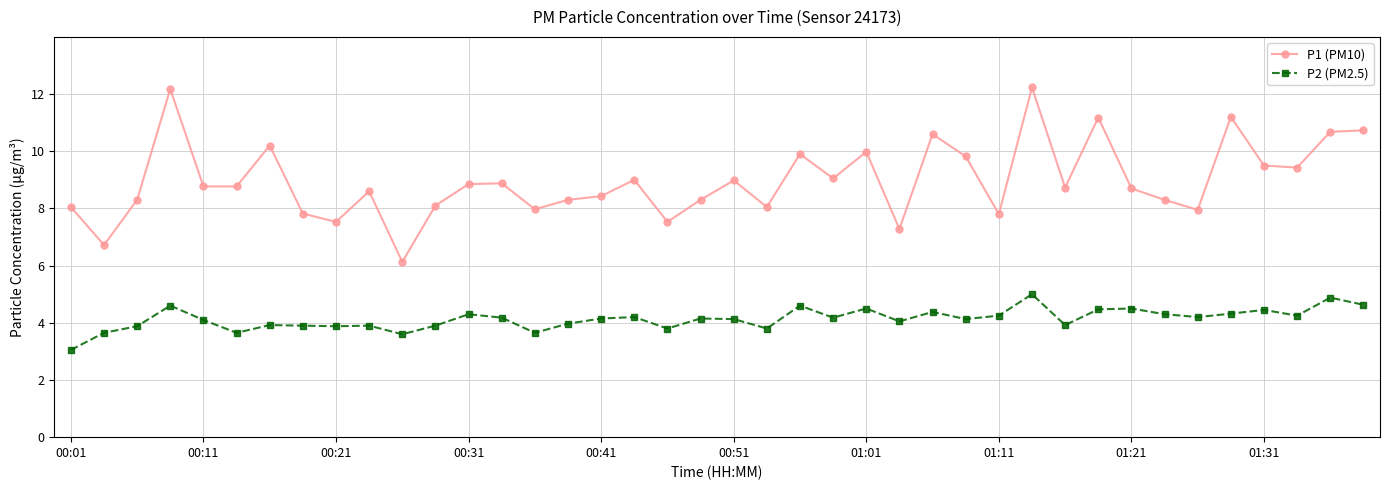

Which series has the widest spread of values?

P1 (PM10)